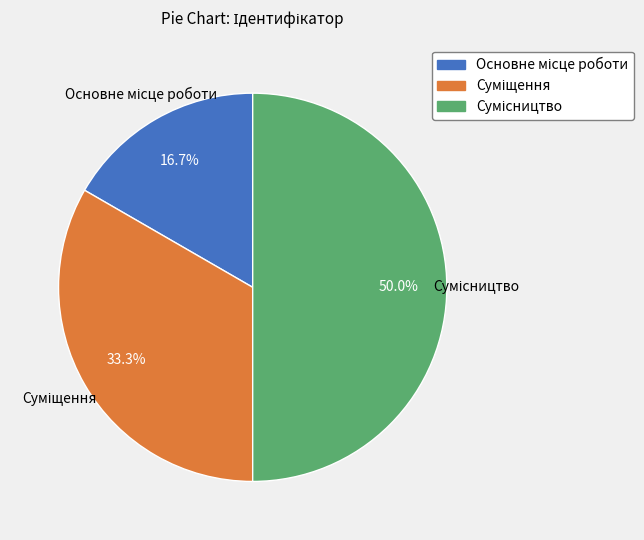

The Основне місце роботи slice represents 17% of the pie. True or false?

True